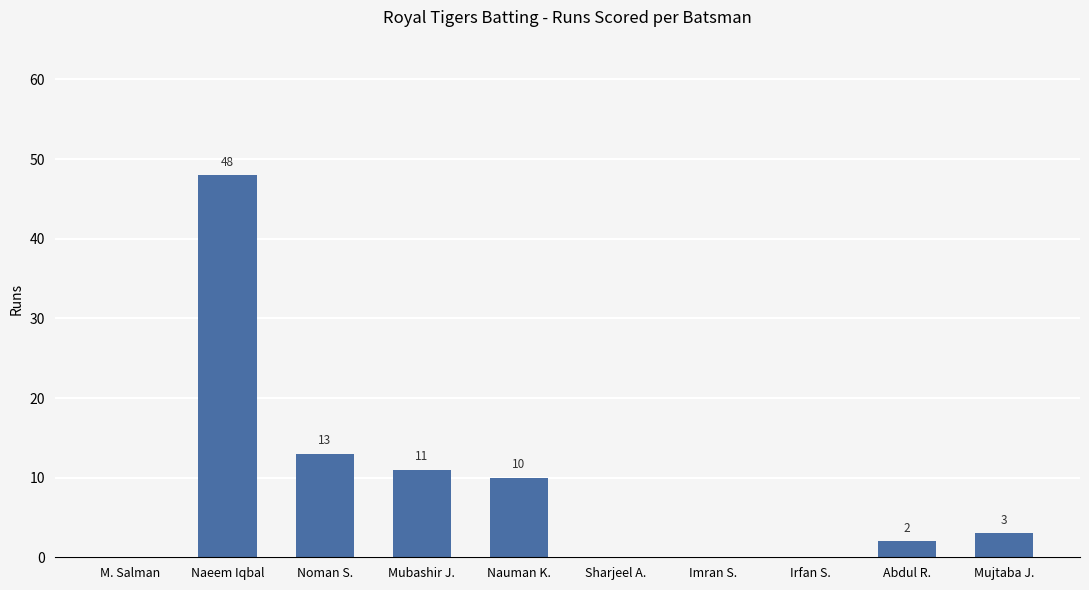

What is the greatest value displayed?

48